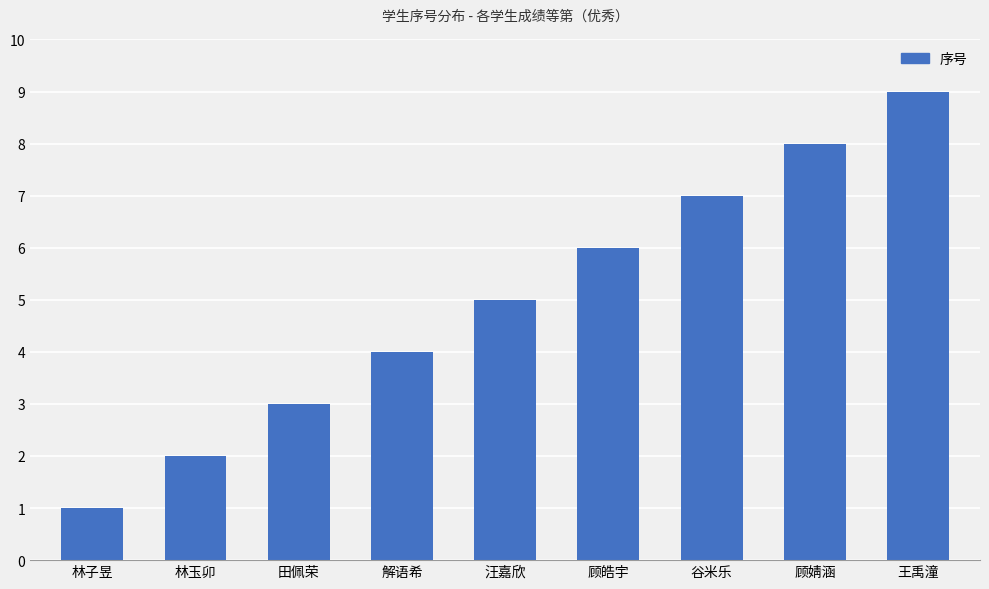

How many bars are there in total?

9